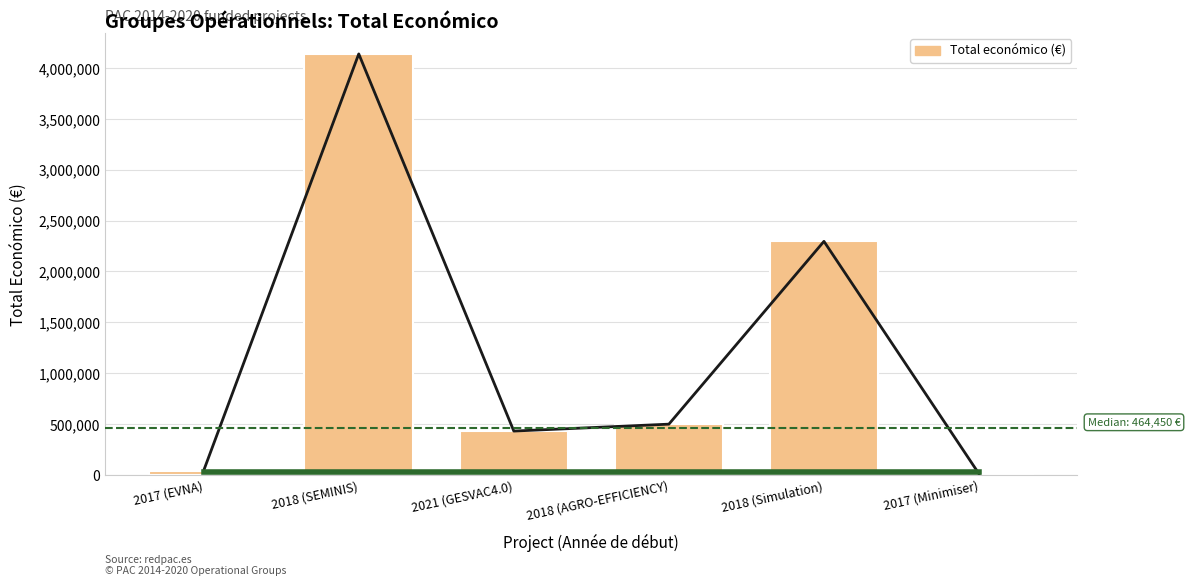

Reading left to right, what are all the values shown in this chart?

Funding threshold: 2017 (EVNA)=30000	2018 (SEMINIS)=30000	2021 (GESVAC4.0)=30000	2018 (AGRO-EFFICIENCY)=30000	2018 (Simulation)=30000	2017 (Minimiser)=30000
Total económico: 2017 (EVNA)=42072	2018 (SEMINIS)=4139393	2021 (GESVAC4.0)=430411	2018 (AGRO-EFFICIENCY)=498488	2018 (Simulation)=2296067	2017 (Minimiser)=9600